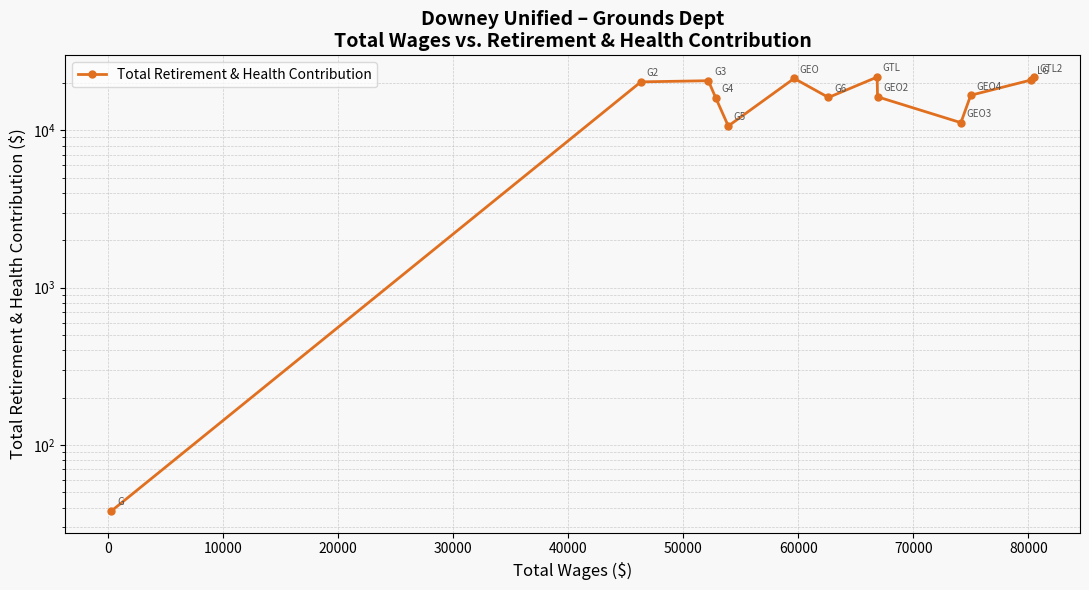

Count the number of categories in the chart.

13